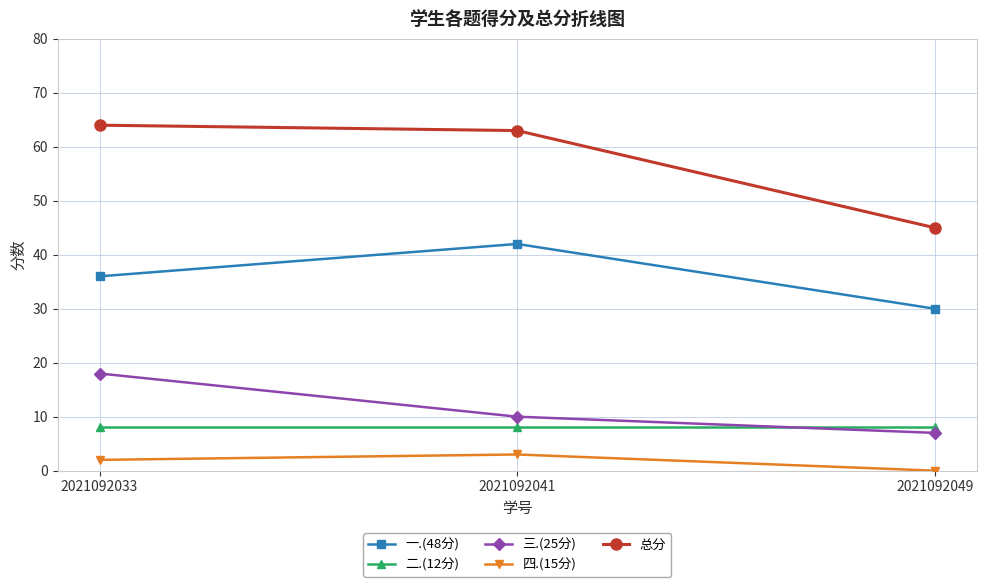

Which series has the largest range (max minus min)?

总分